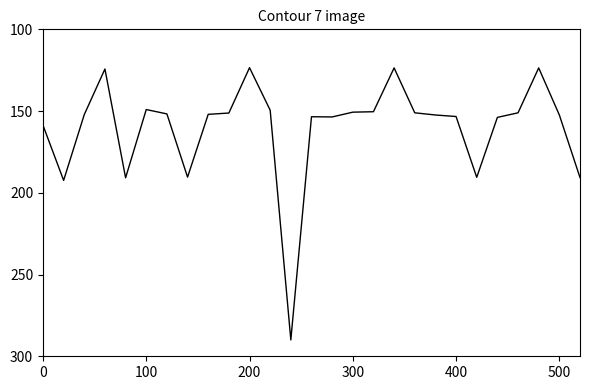

What is the difference between the maximum and minimum values?

166.5